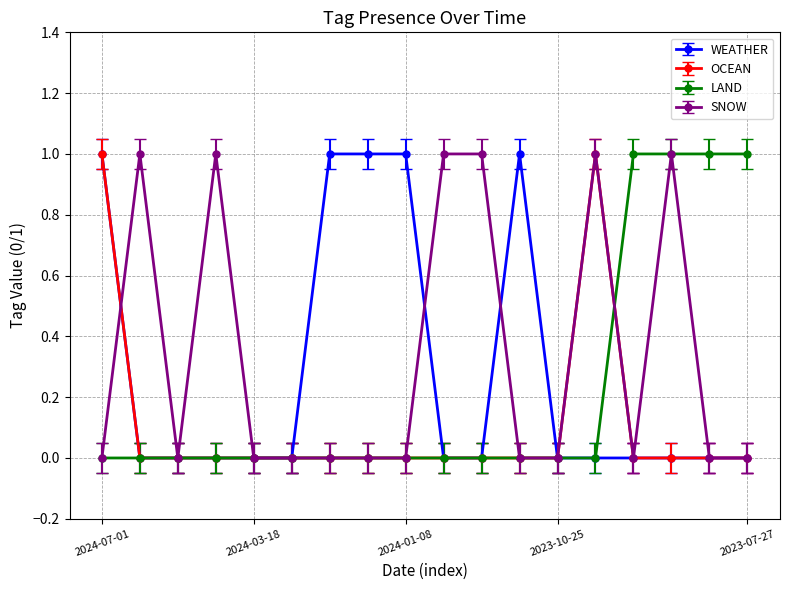

Rank the series by their average value, from lowest to highest.

OCEAN, LAND, WEATHER, SNOW